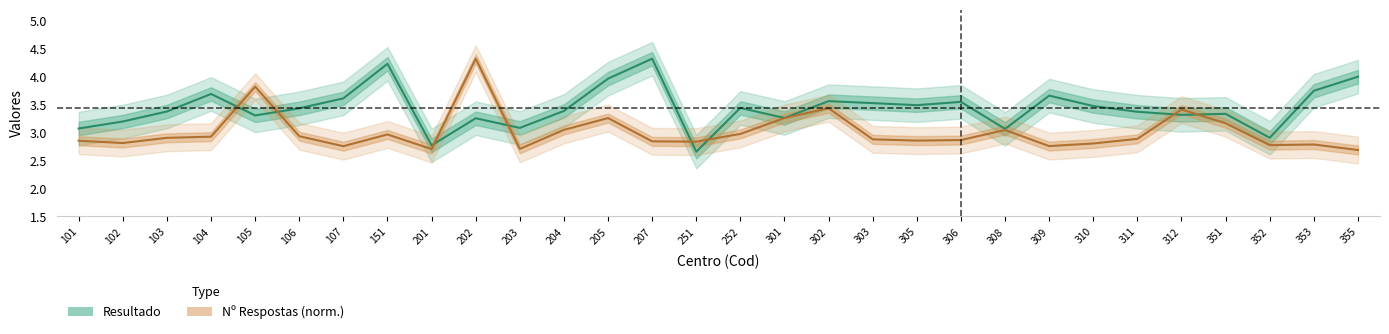

What is the total value across all series at 353?

6.5